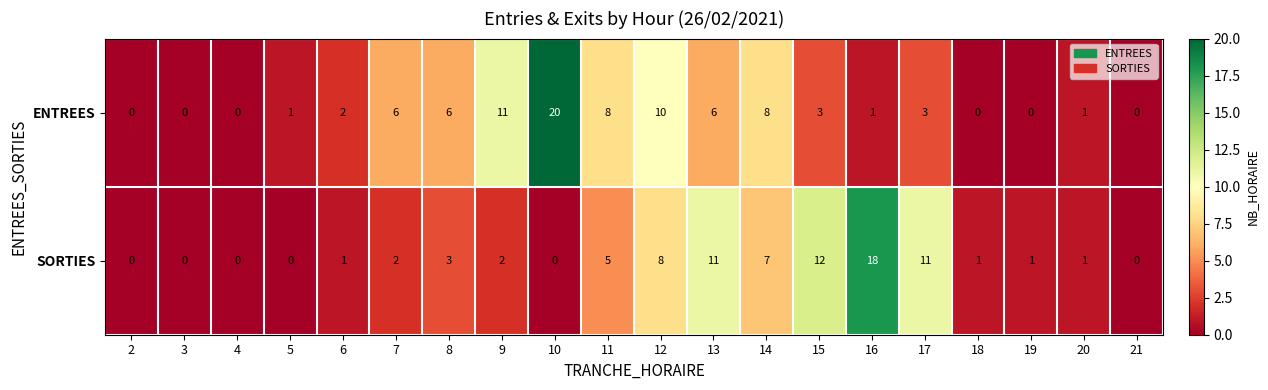

What is the total value across all series at 6?

3